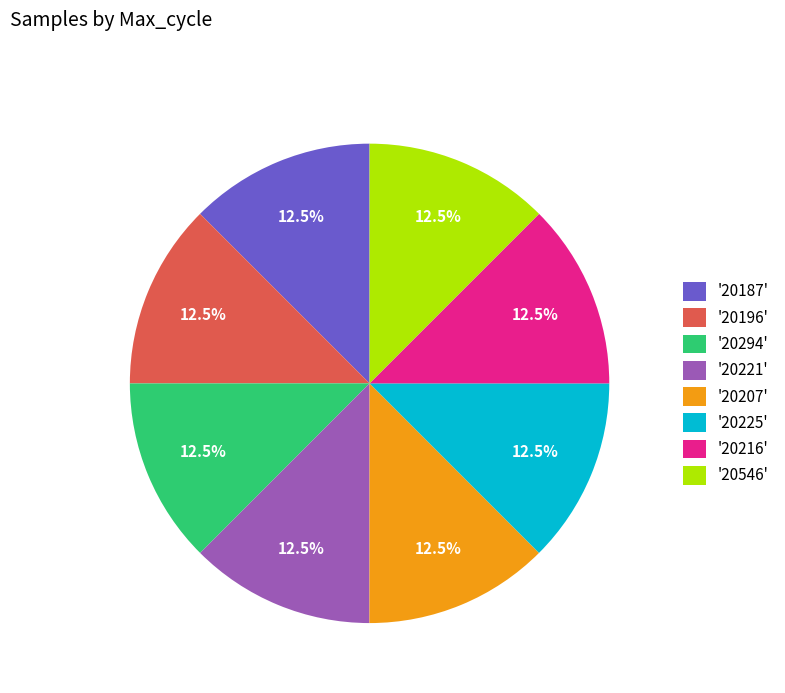

Count the number of slices in the pie.

8